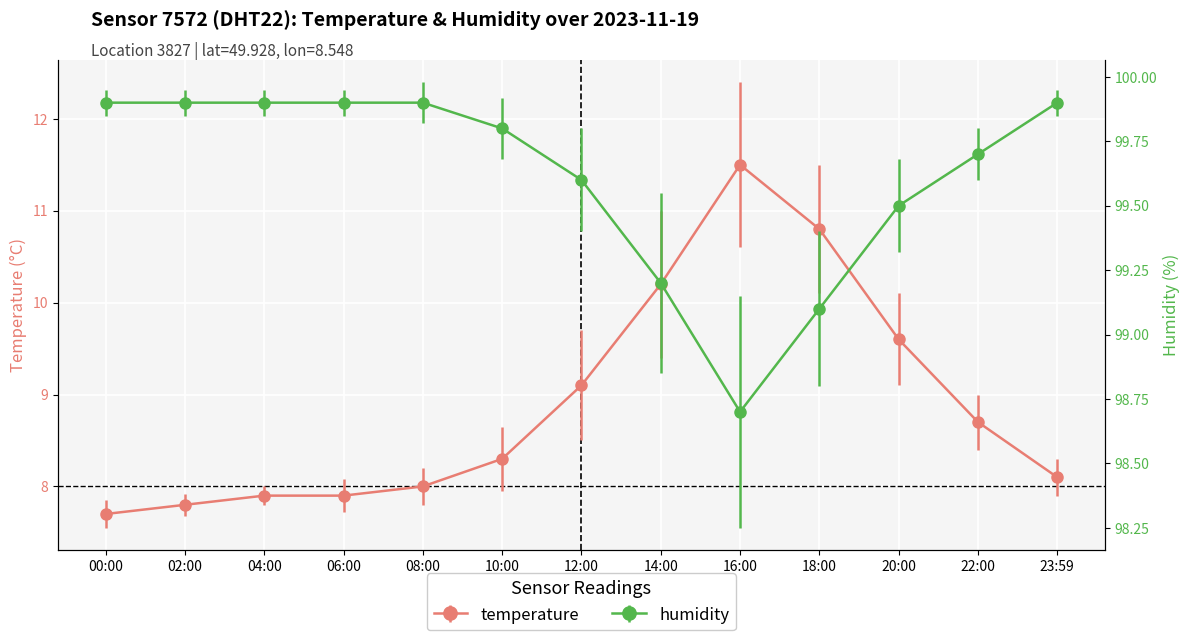

How many lines are shown in the chart?

2